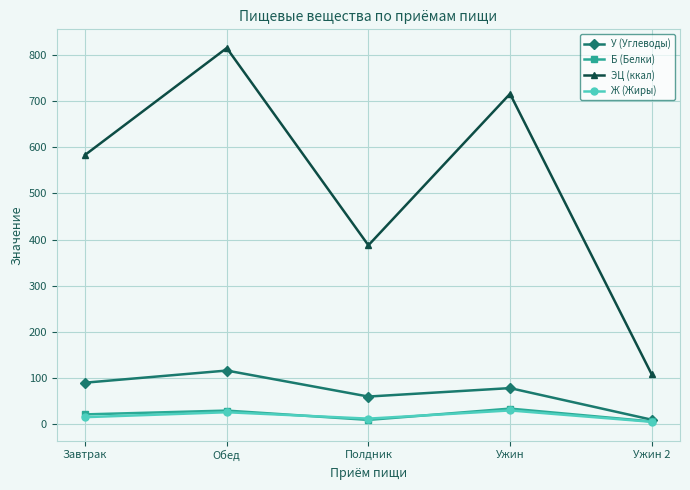

What is the value of the ЭЦ (ккал) point at the 3rd from the left?

387.7